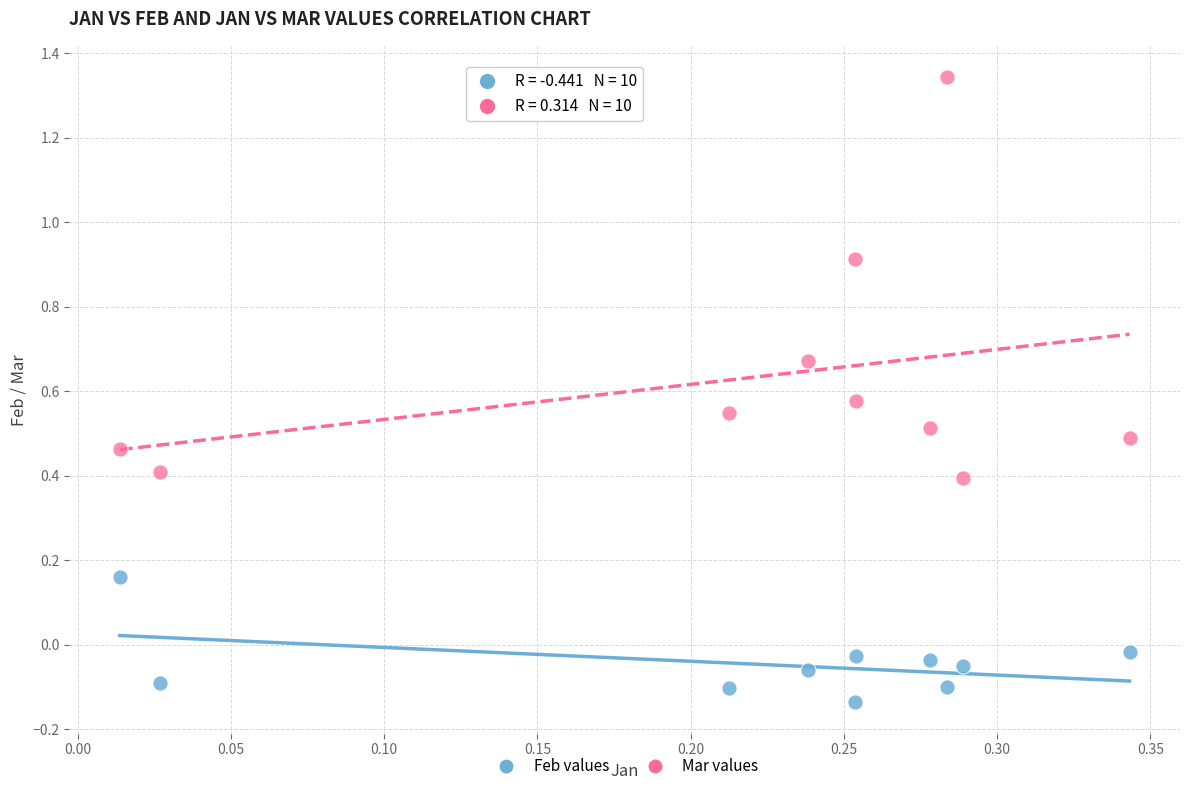

Which series reaches the maximum Y coordinate?

Mar values